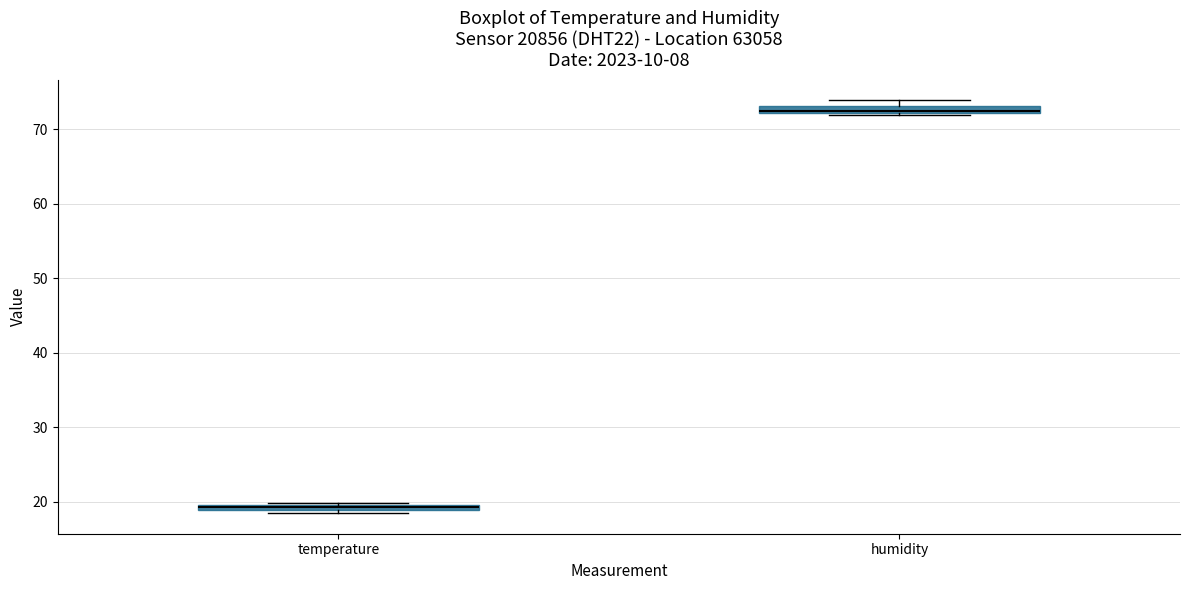

Which box's median line is the highest?

humidity